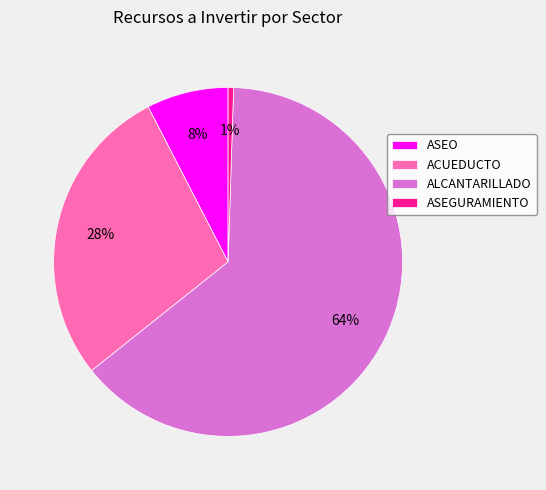

Which slice is the largest?

ALCANTARILLADO